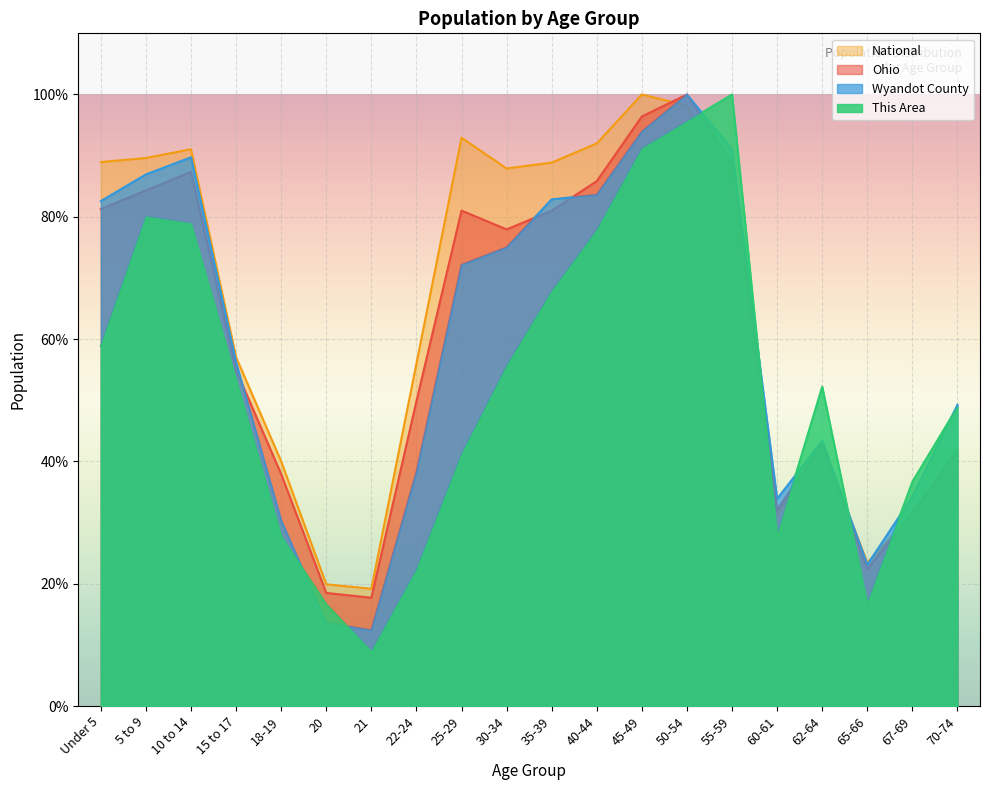

At which category does Wyandot County reach its first local valley?

21